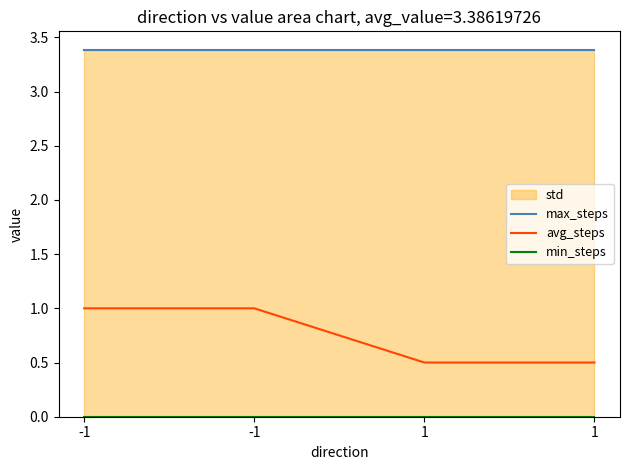

True or false: min_steps and avg_steps intersect in this chart.

False